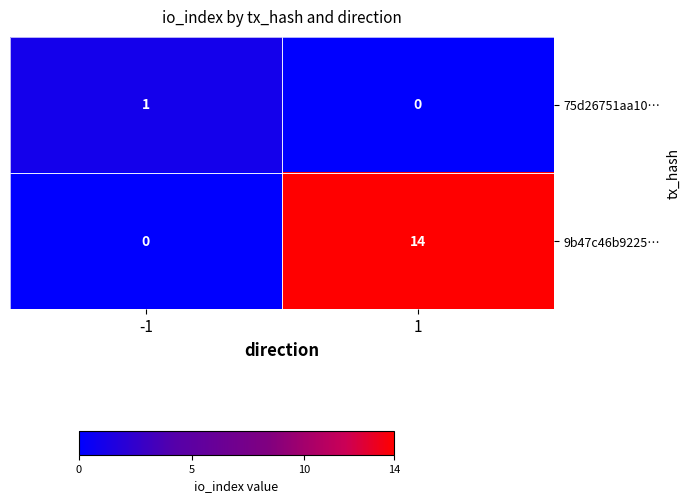

What is the maximum value shown in the chart?

14